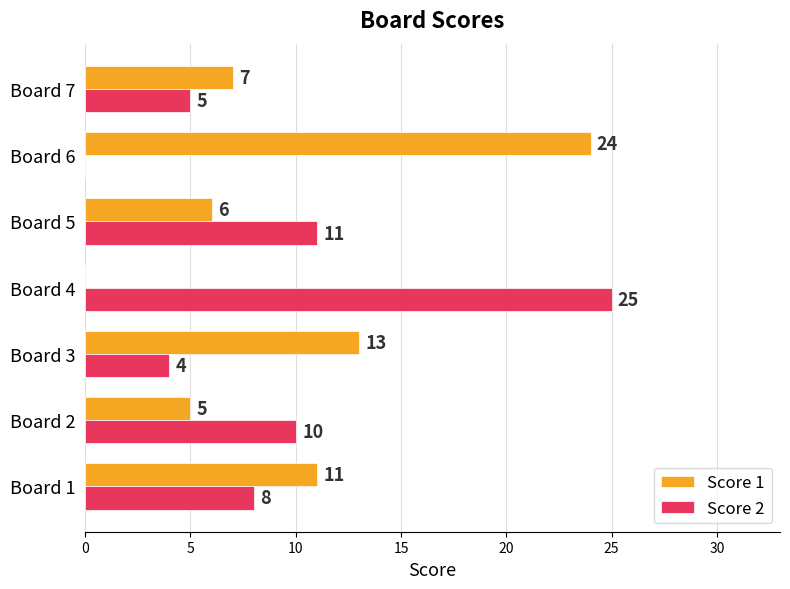

Which series has the largest total across all categories?

Score 1